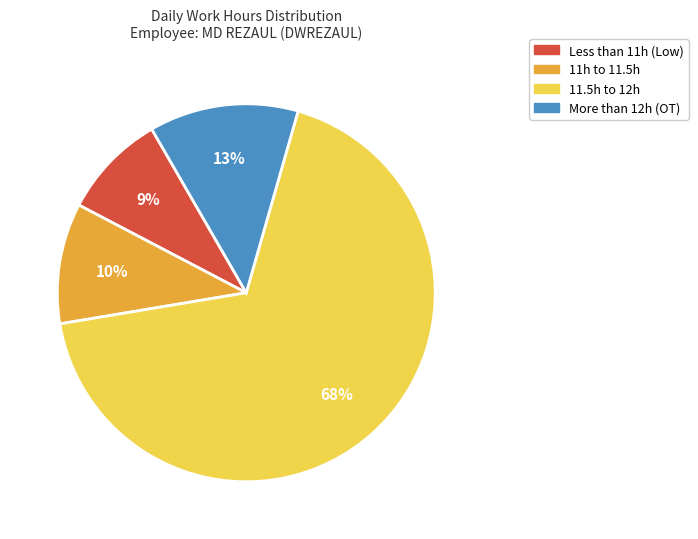

To the nearest percent, what is the average slice percentage?

25%